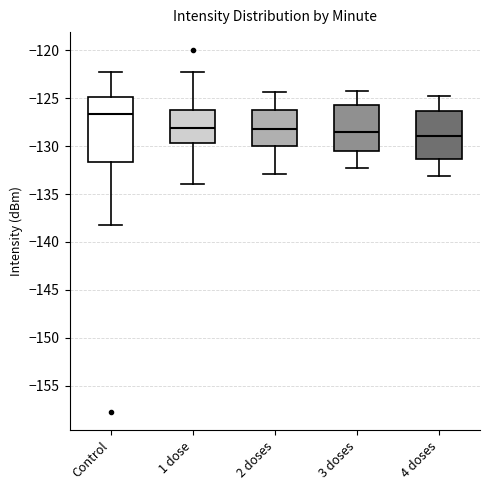

Which box is the tallest, from its lower edge to its upper edge?

Control